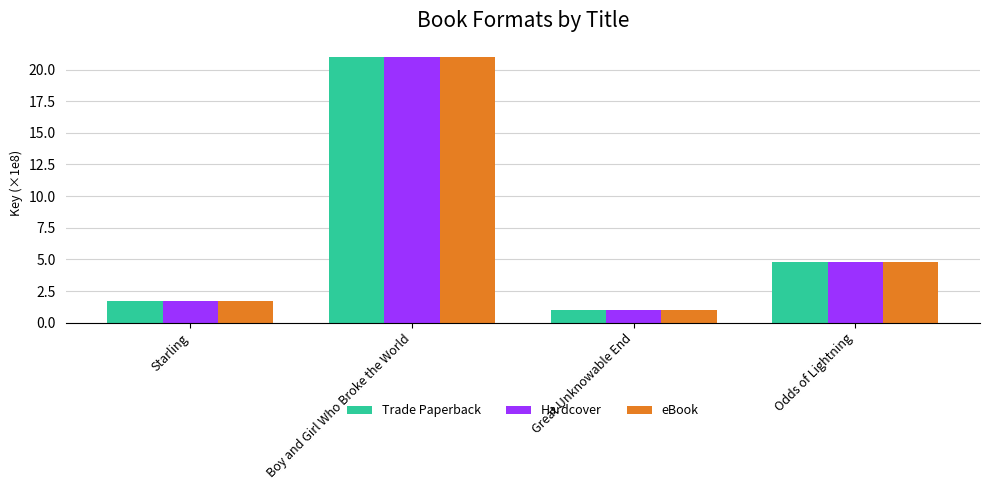

The eBook series shows 21.0 at Boy and Girl Who Broke the World. True or false?

True